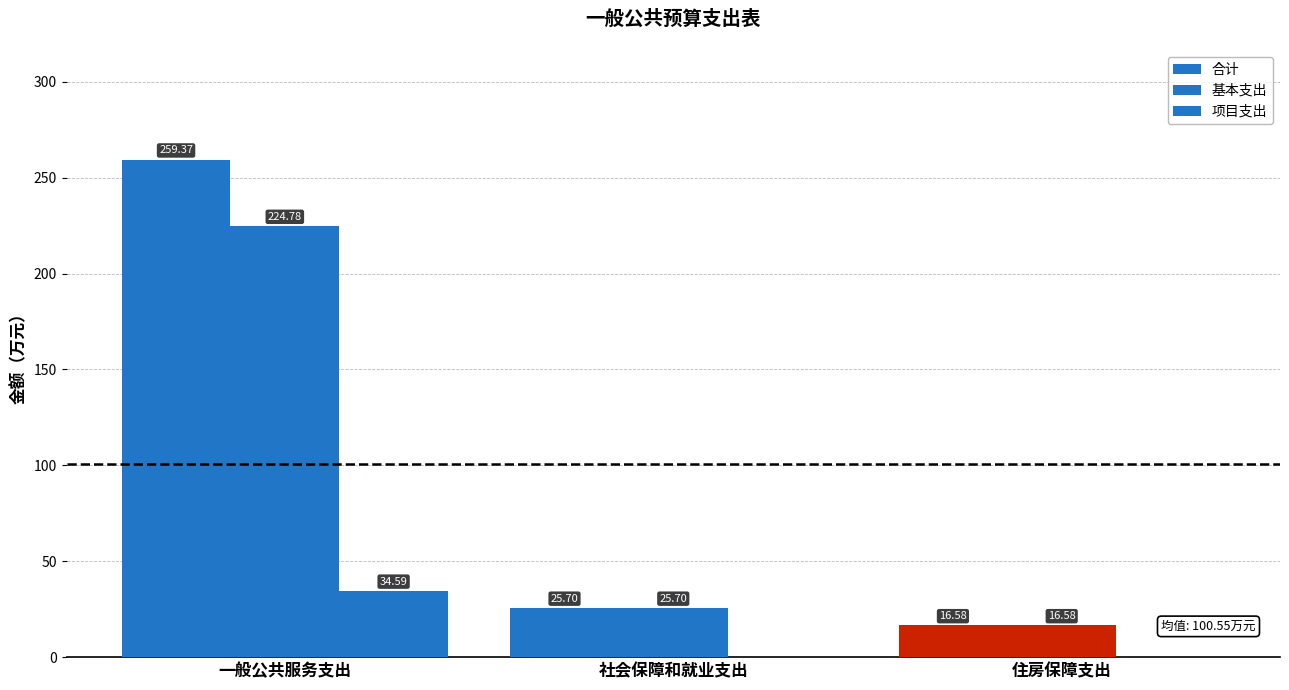

What is the total value across all series at 一般公共服务支出?

518.7